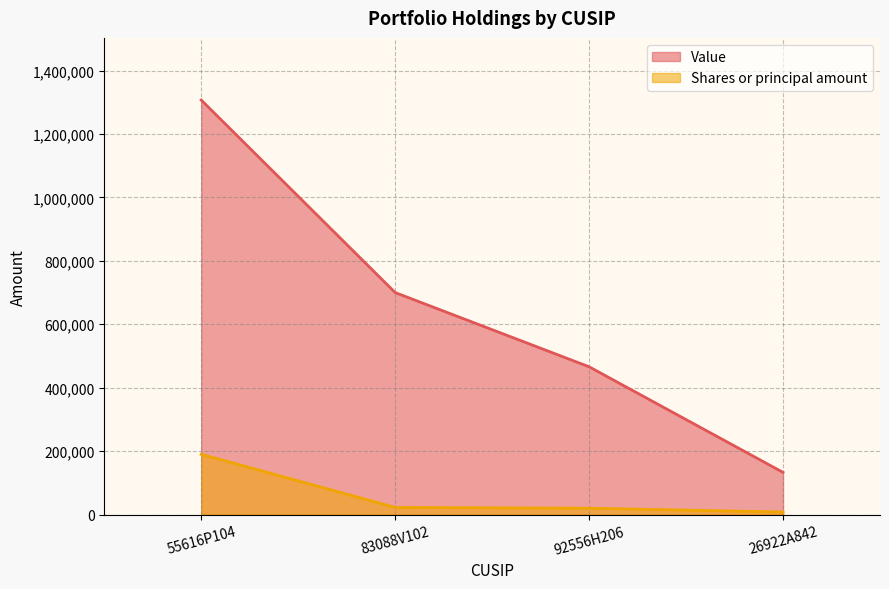

True or false: Value and Shares or principal amount cross at least once.

False